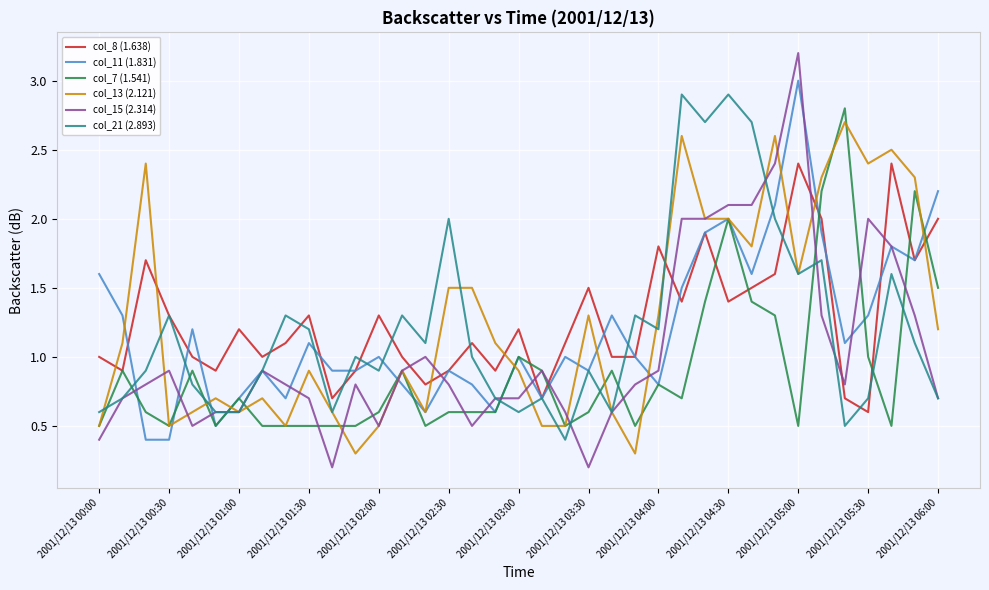

After their last crossing, which series has the higher values: col_7 (1.541) or col_21 (2.893)?

col_7 (1.541)